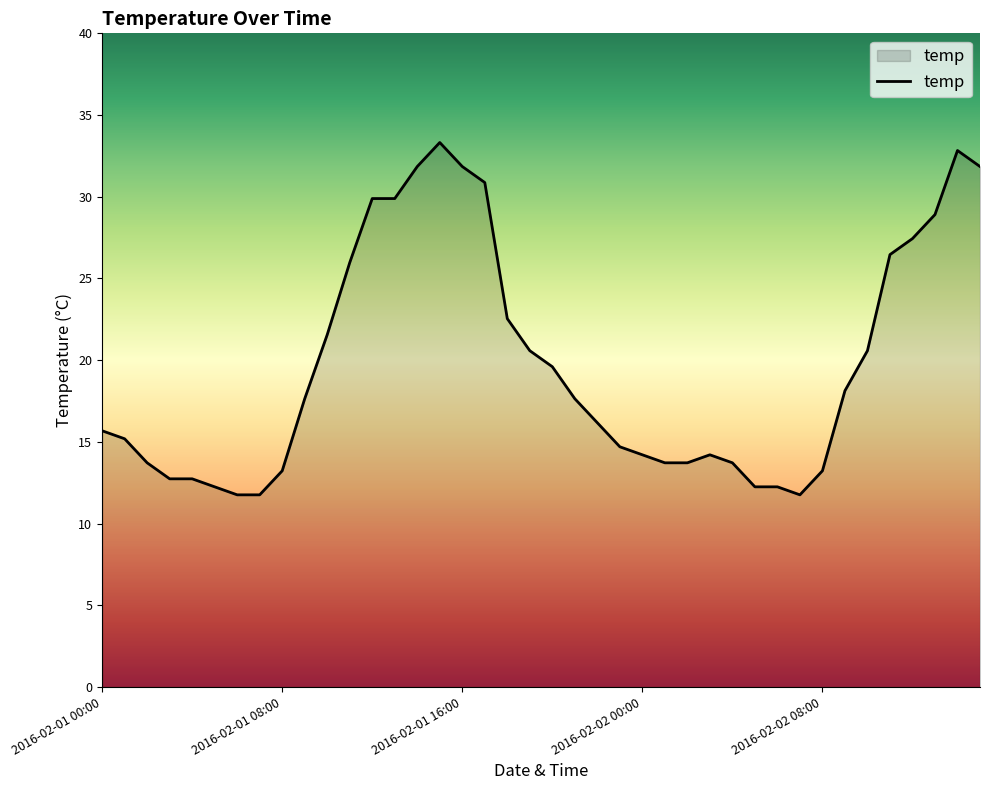

What is the greatest value displayed?

33.3